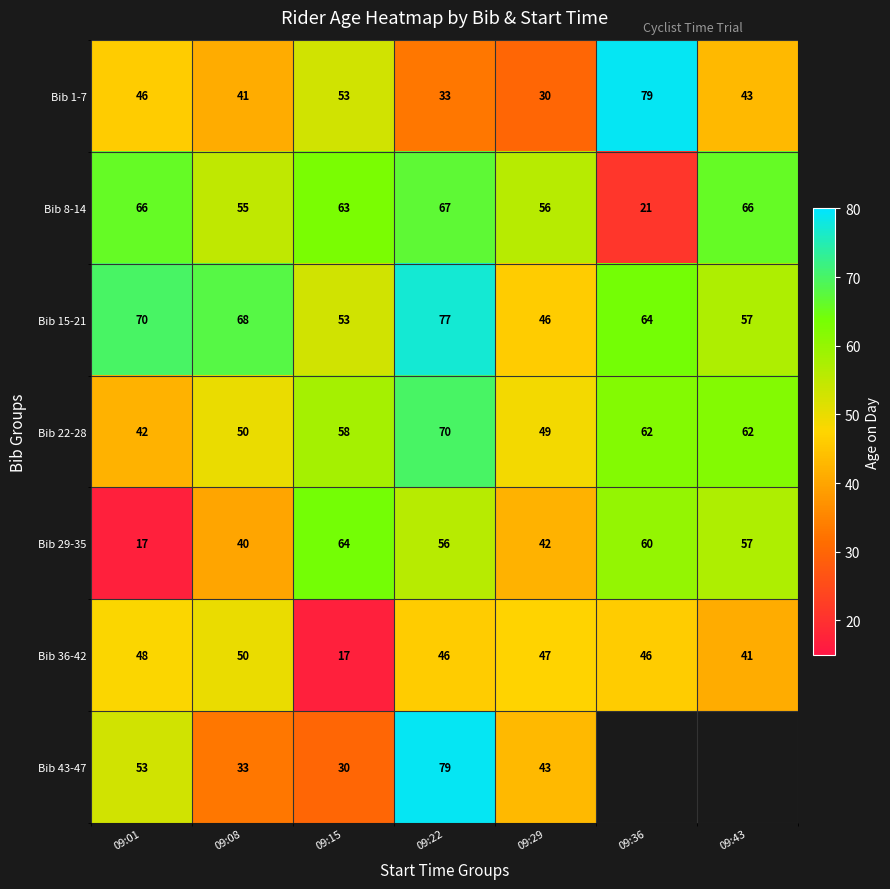

What is the difference between the maximum and minimum values in the Bib 22-28 series?

28